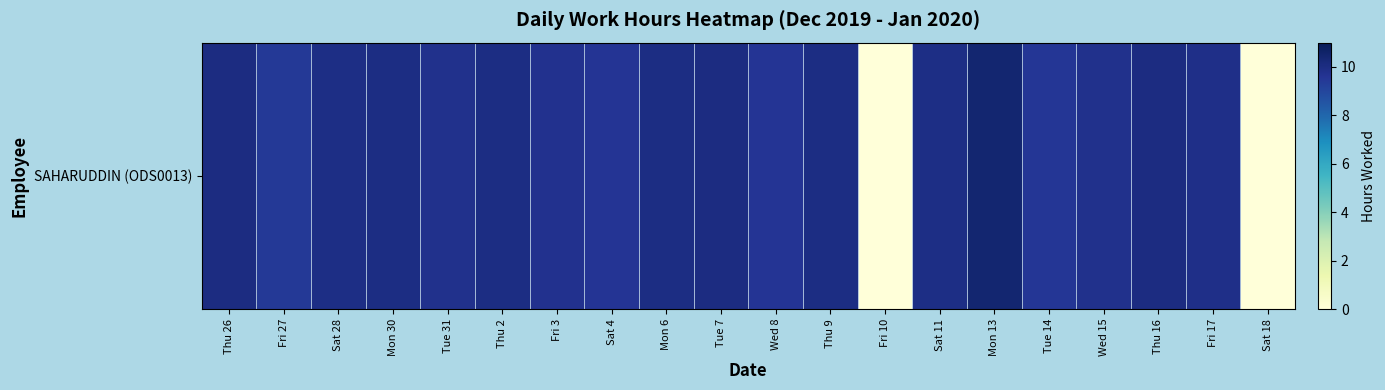

Rank the categories by value from lowest to highest.

Fri 10, Sat 18, Fri 27, Tue 14, Sat 4, Wed 8, Fri 3, Tue 31, Wed 15, Fri 17, Sat 11, Sat 28, Mon 30, Mon 6, Thu 9, Thu 2, Thu 26, Thu 16, Tue 7, Mon 13